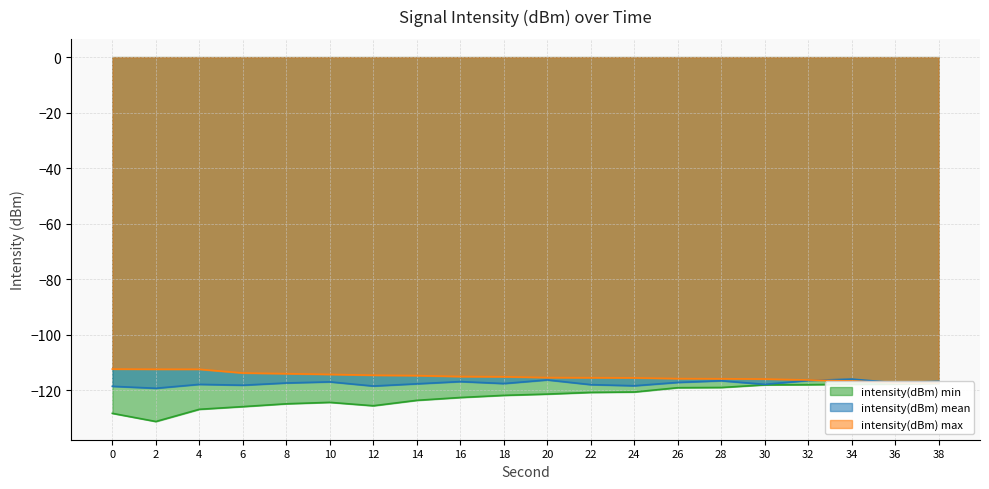

Is the value of intensity(dBm) mean at 36 greater than the value of intensity(dBm) max at 6?

No